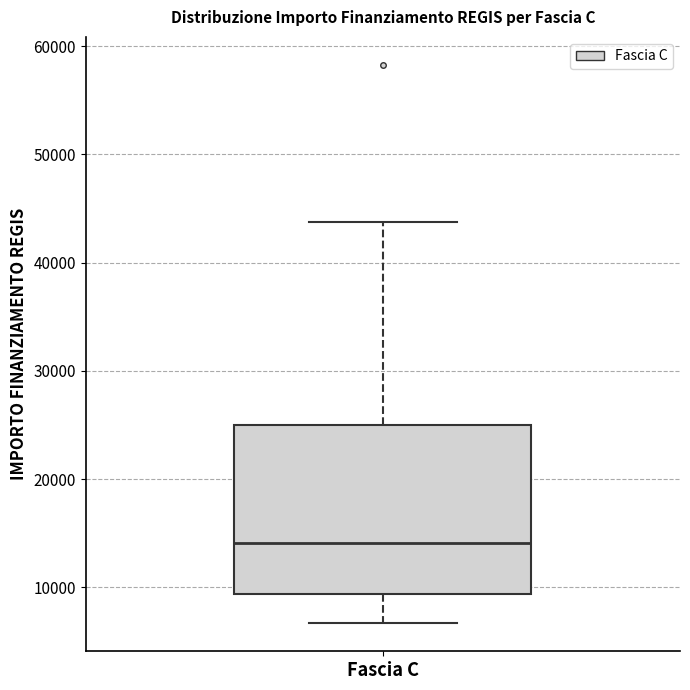

Read this box plot against the y-axis: the position of the median line, the range covered by the box, and the ends of both whiskers. The values are not printed on the chart, so give them approximately, as read against the axis.

median 14000, box 9000 to 25000, whiskers 7000 to 44000